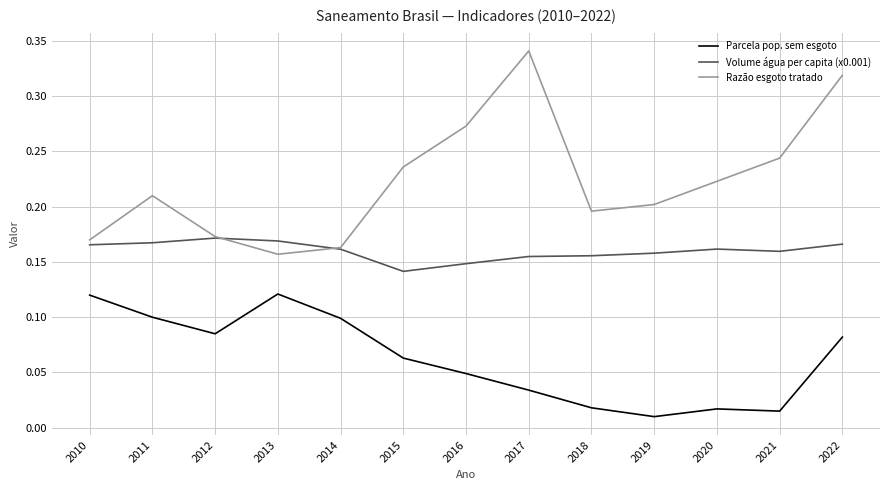

Which category has the highest value across all series?

2017